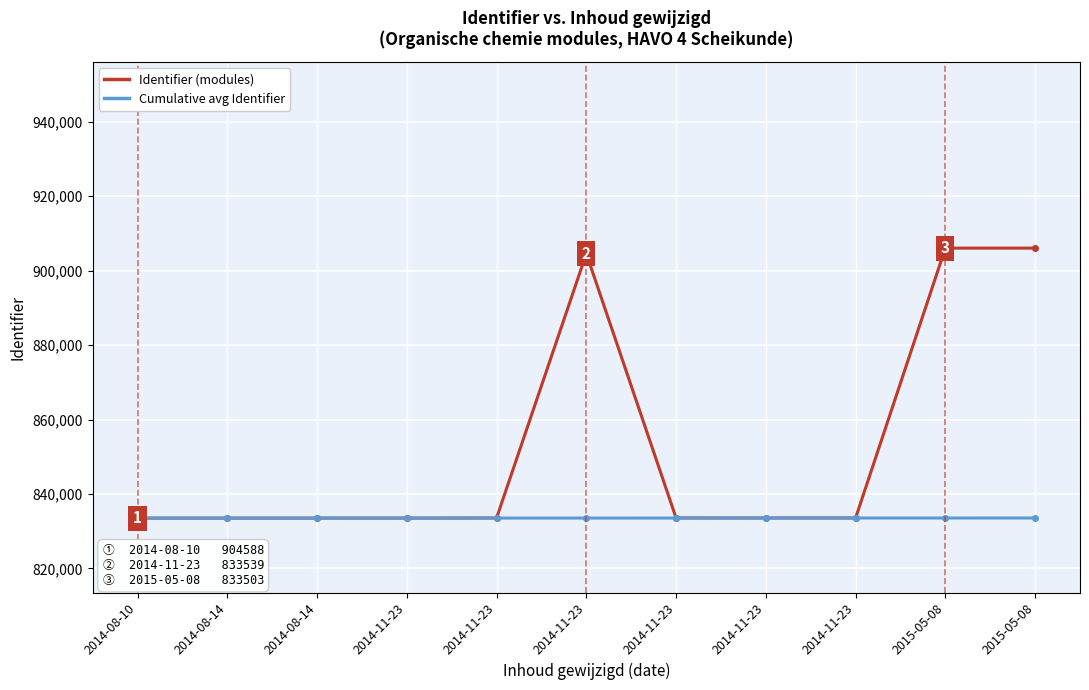

Is this an area chart (filled region under the line)?

No